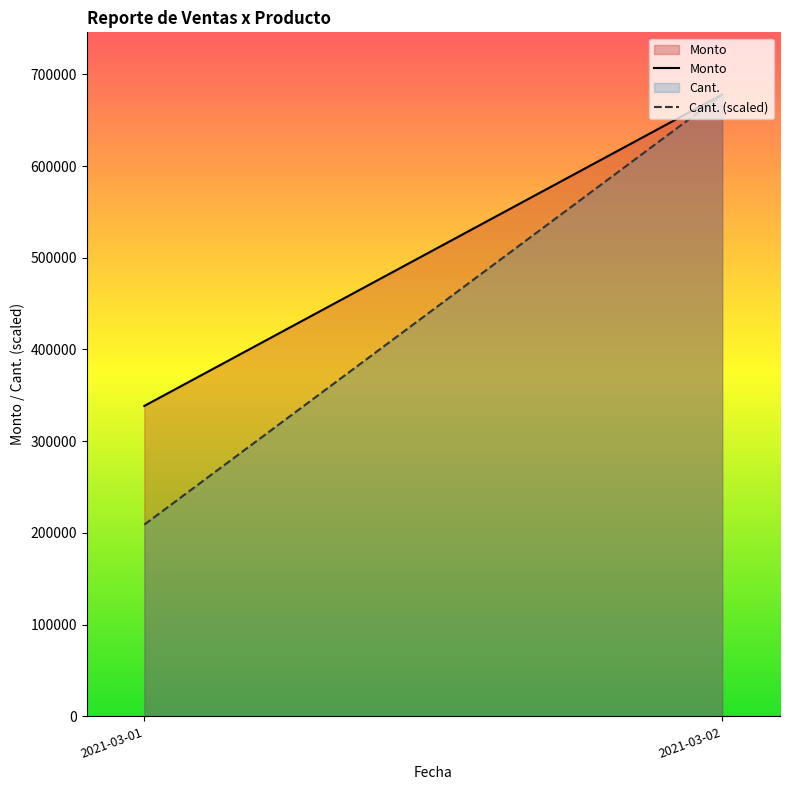

True or false: Monto and Cant. cross at least once.

False